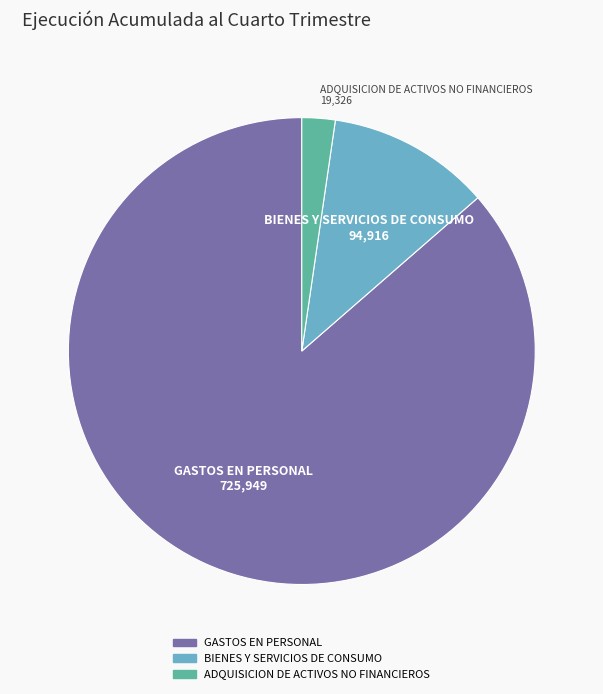

Approximately how many times larger is the value at BIENES Y SERVICIOS DE CONSUMO compared to ADQUISICION DE ACTIVOS NO FINANCIEROS?

4.9